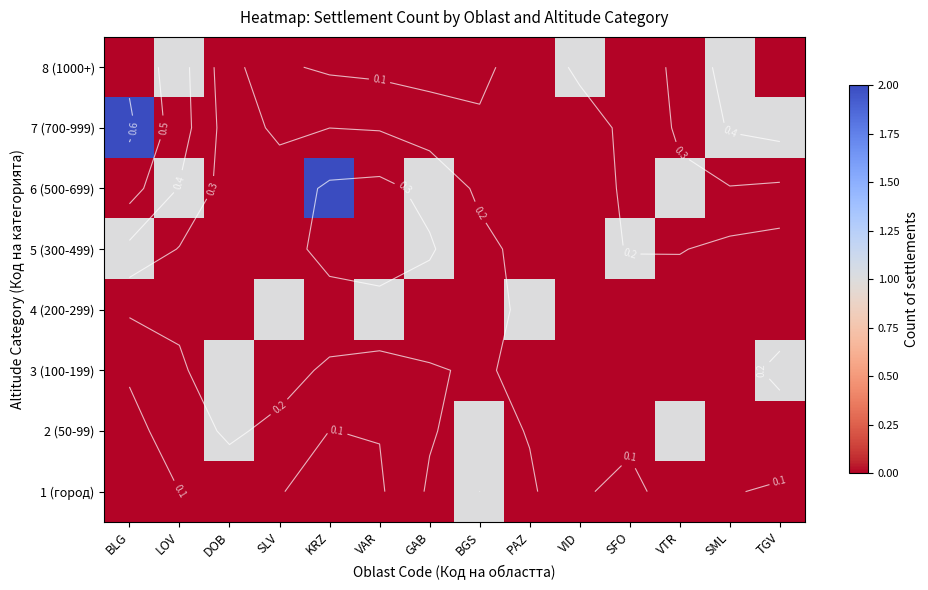

True or false: 3 (100-199) has a value of 0 at PAZ.

False